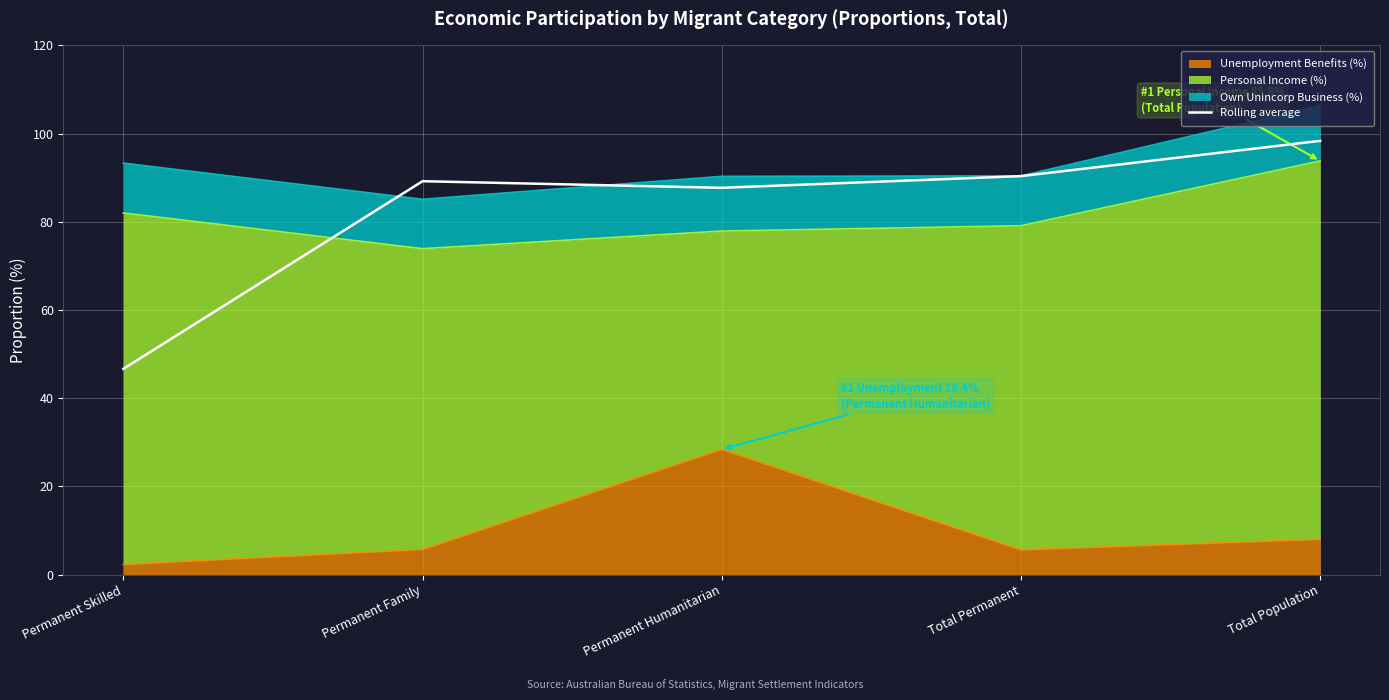

What is the approximate value at Permanent Humanitarian?

87.7